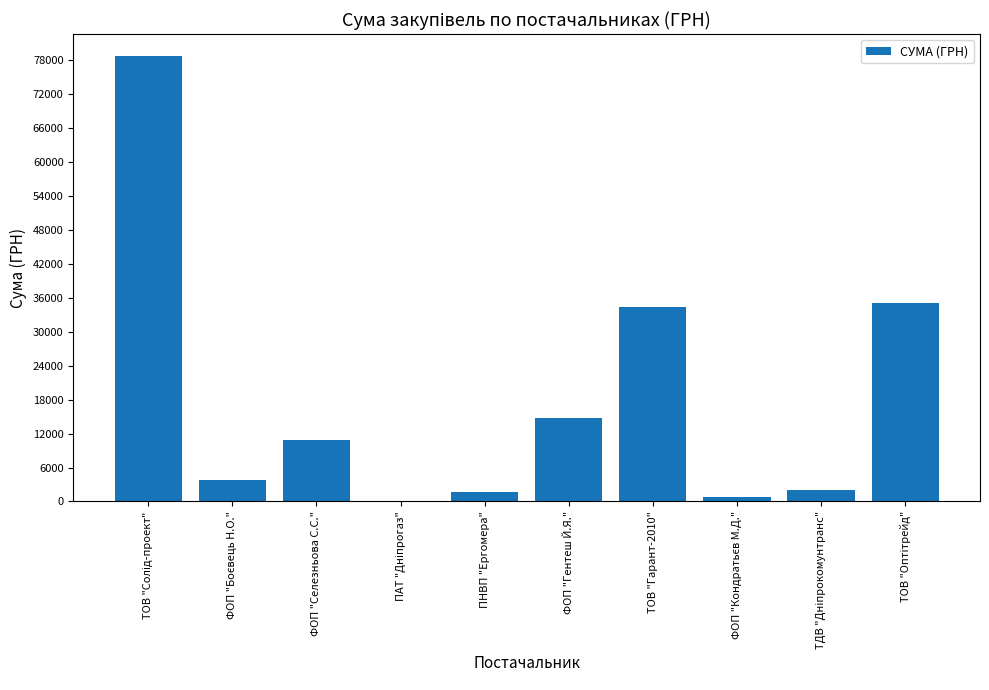

Reading left to right, list all the values displayed in this chart.

78600.0	3730.0	10800.0	85.0	1596.0	14753.0	34296.0	717.0	2056.2	35033.0